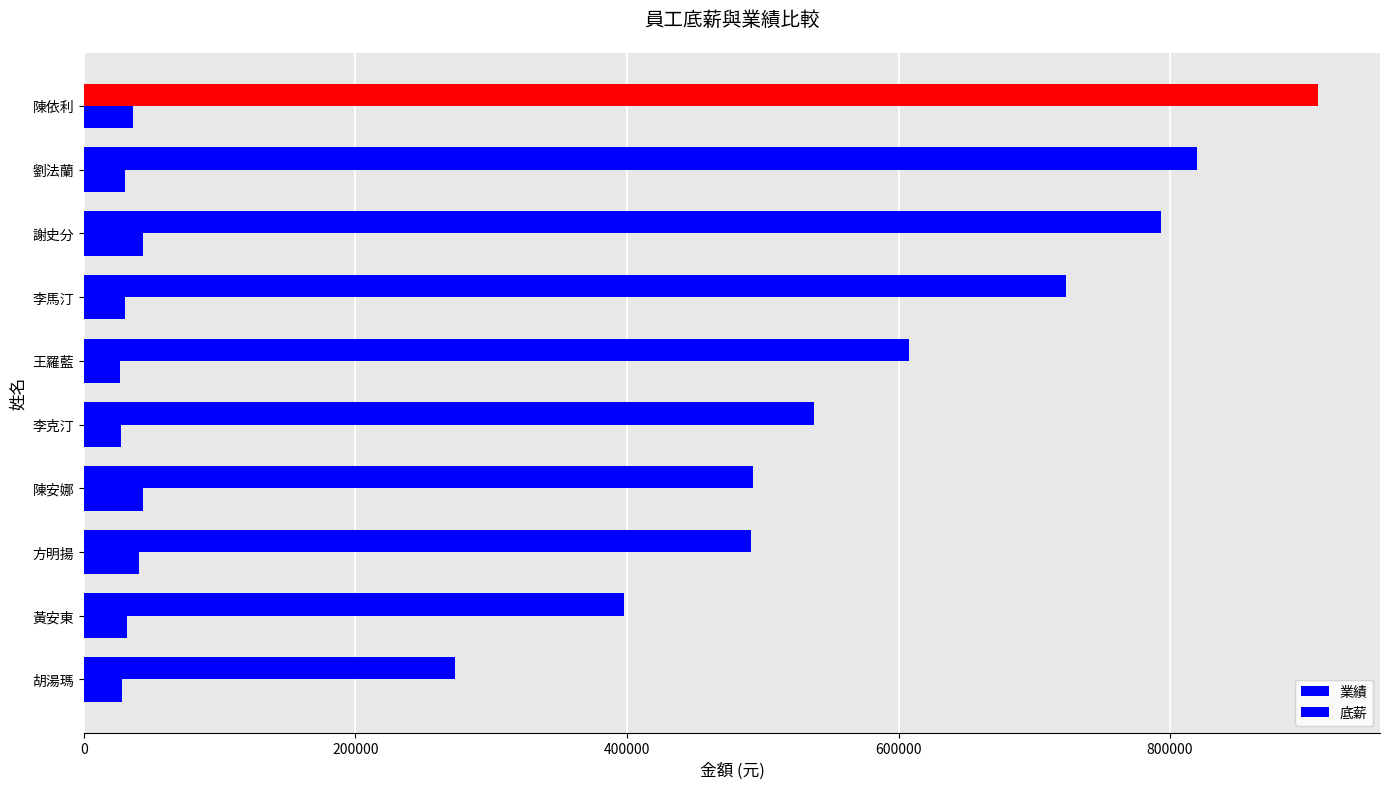

How many series are shown in this chart?

2